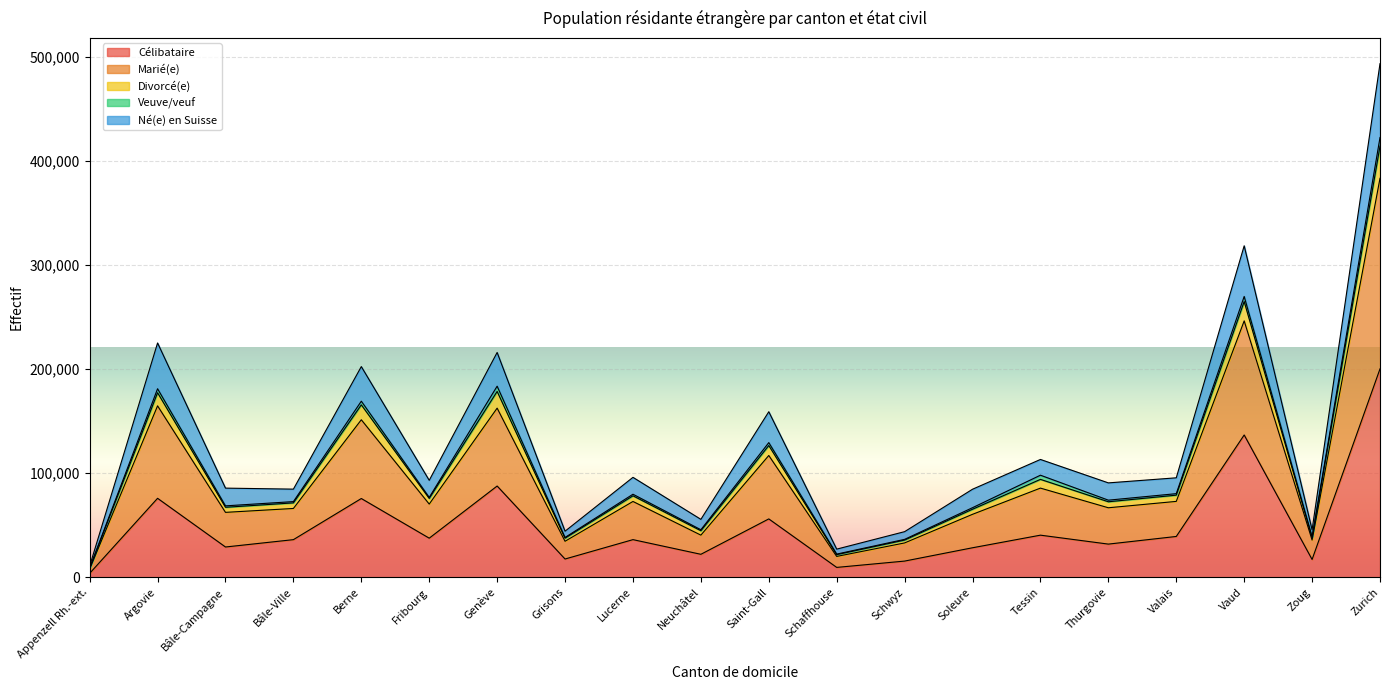

What is the total value across all series at Grisons?

44364